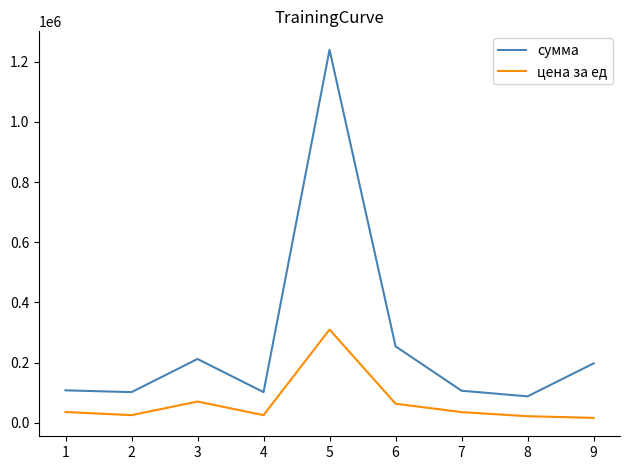

How many lines are shown in the chart?

2